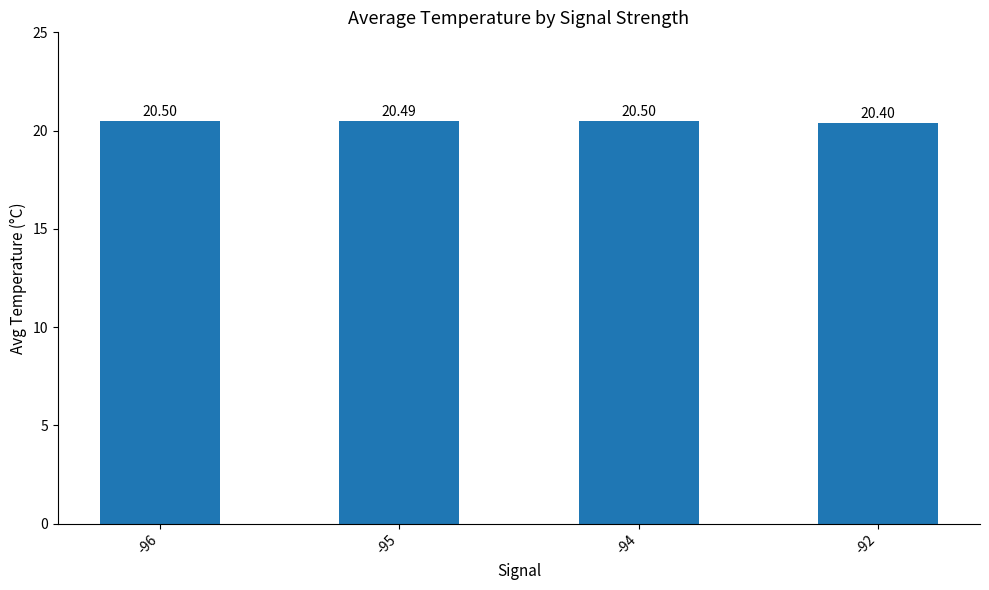

Are the bars horizontal?

No